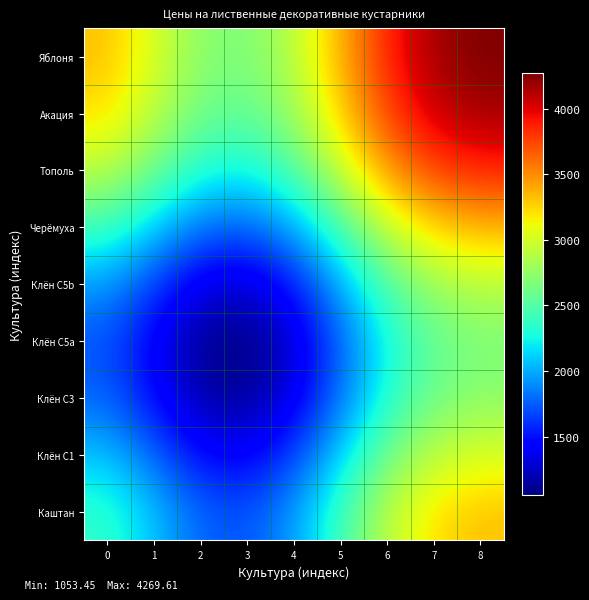

Rank the series at 6 from lowest to highest value.

Клён С5a, Клён С3, Клён С5b, Клён С1, Каштан, Черёмуха, Тополь, Акация, Яблоня